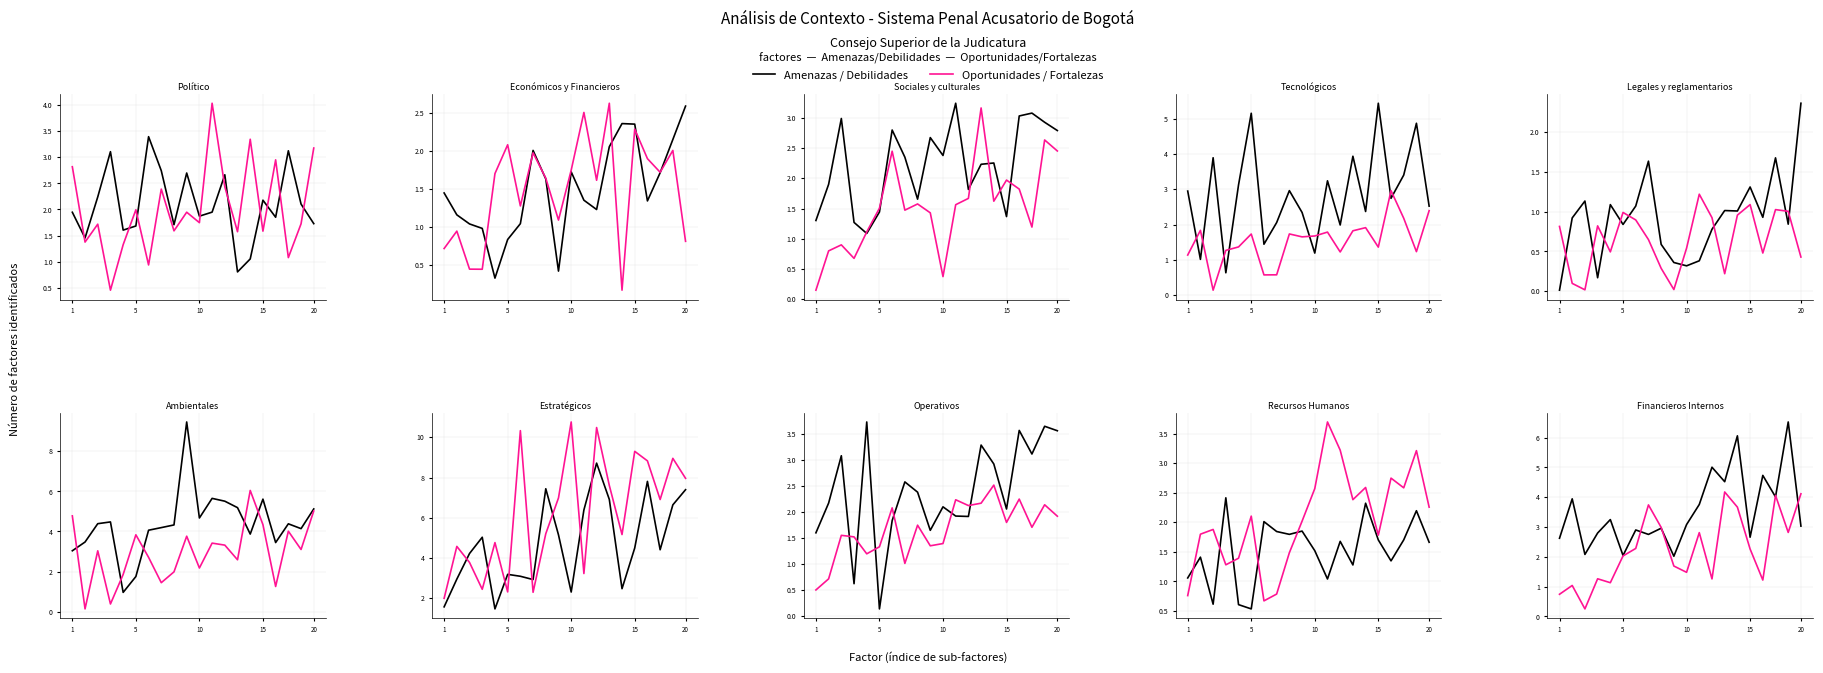

Is this an area chart (filled region under the line)?

No